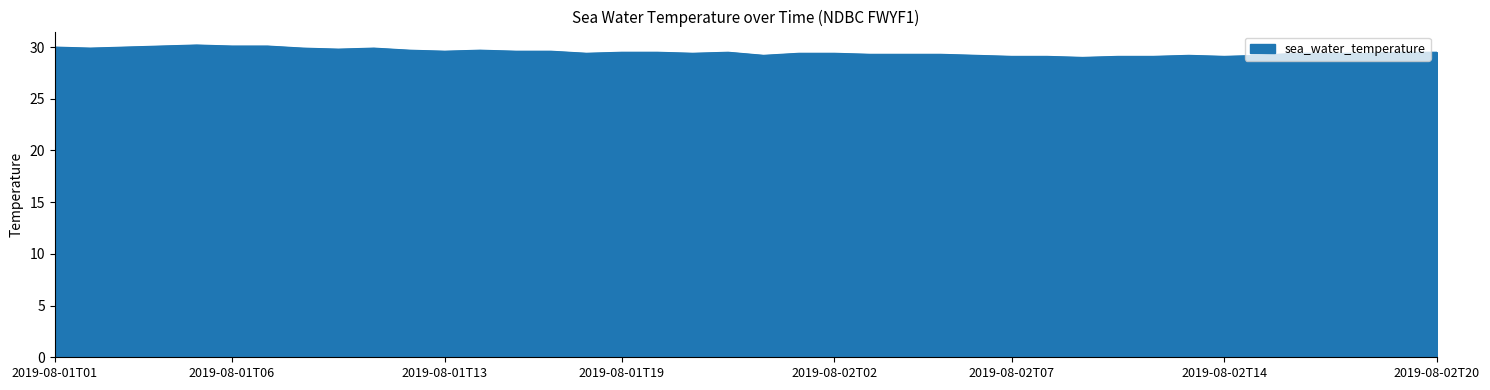

True or false: there are more than 1 points higher than both neighbors.

True